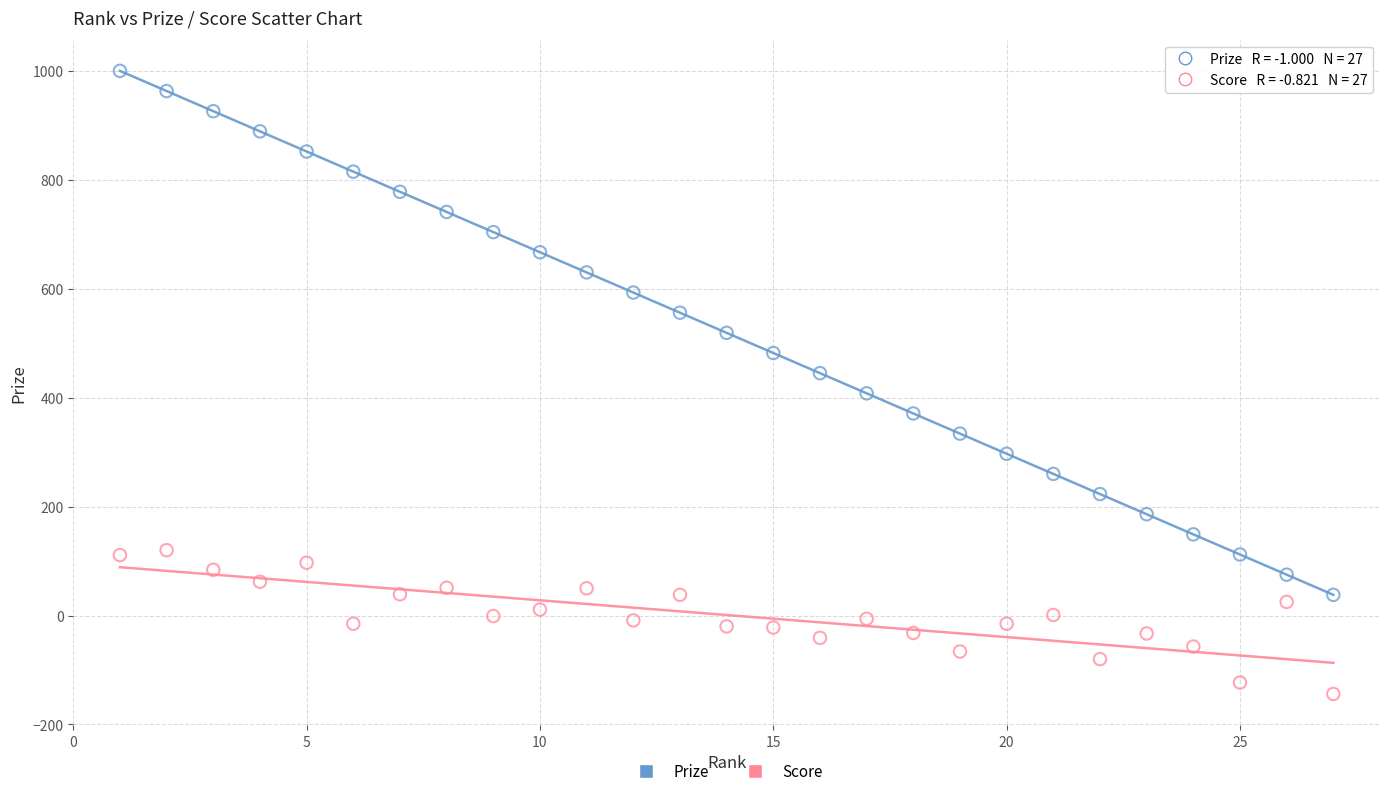

Which series has the largest Y range (max minus min)?

Prize